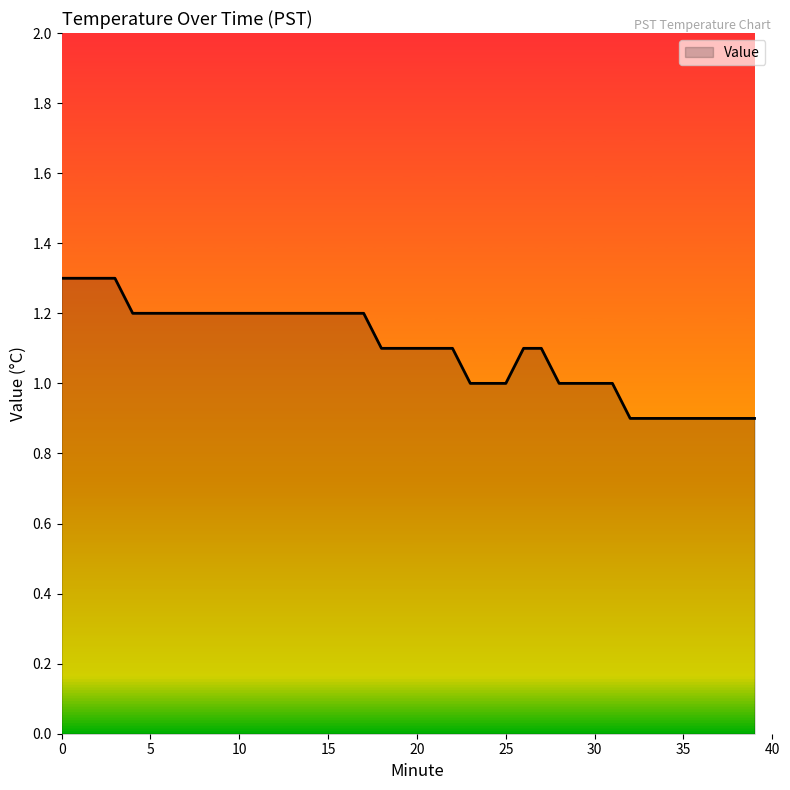

Count the values in the range 1 to 2.

32